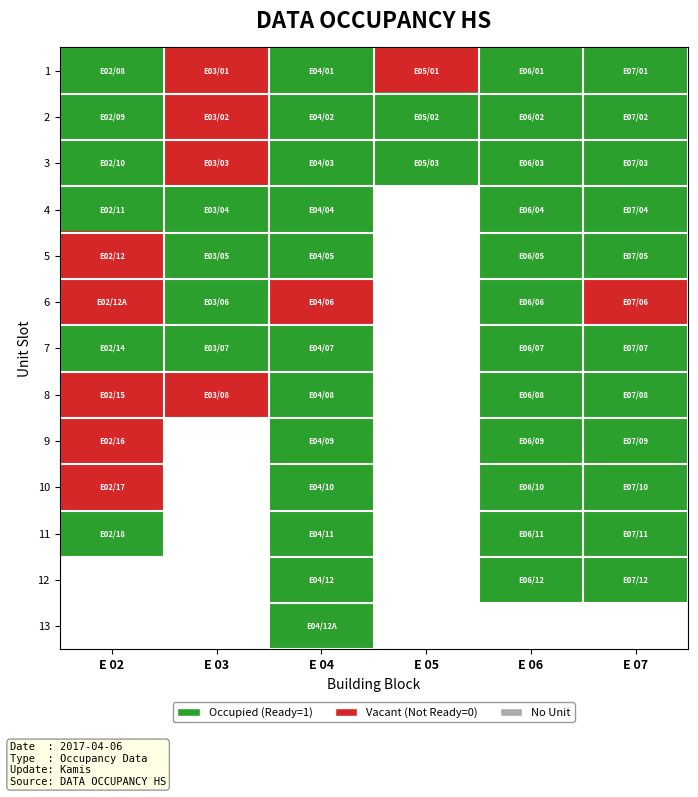

How many positive values does the 2 series have?

5